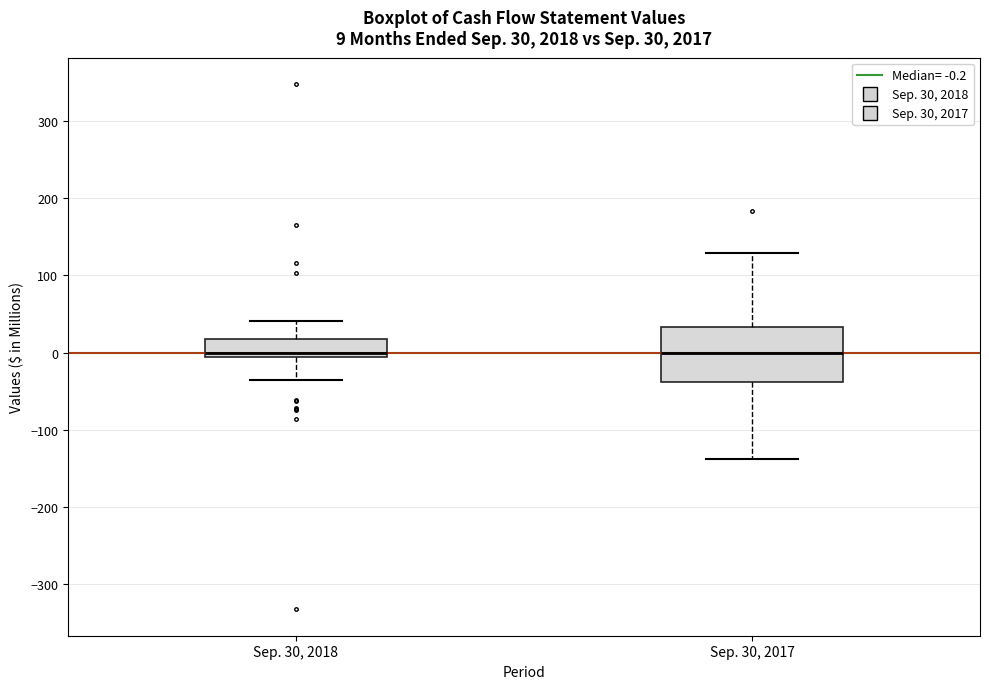

Comparing the boxes themselves (not the whiskers), which one is the tallest?

Sep. 30, 2017